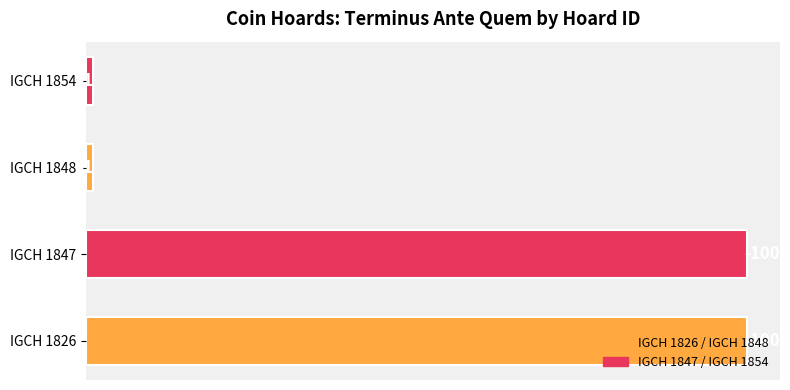

What is the difference between the maximum and minimum values?

99